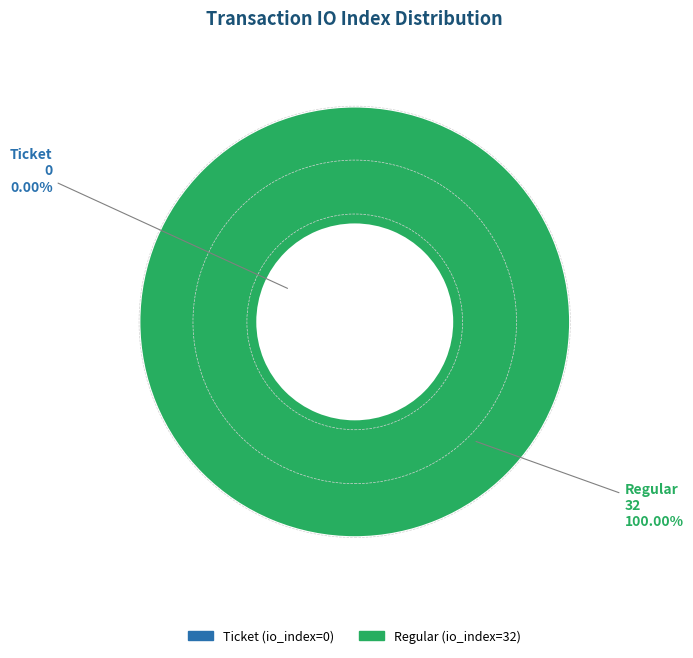

To the nearest percent, what is the difference between the largest and smallest slice percentages?

100%